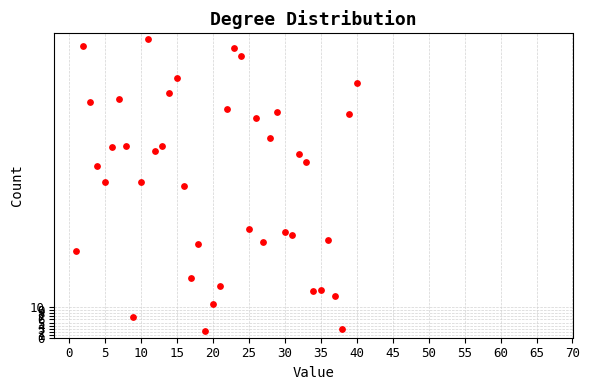

What is the range of Y values (max minus min)?

95.9